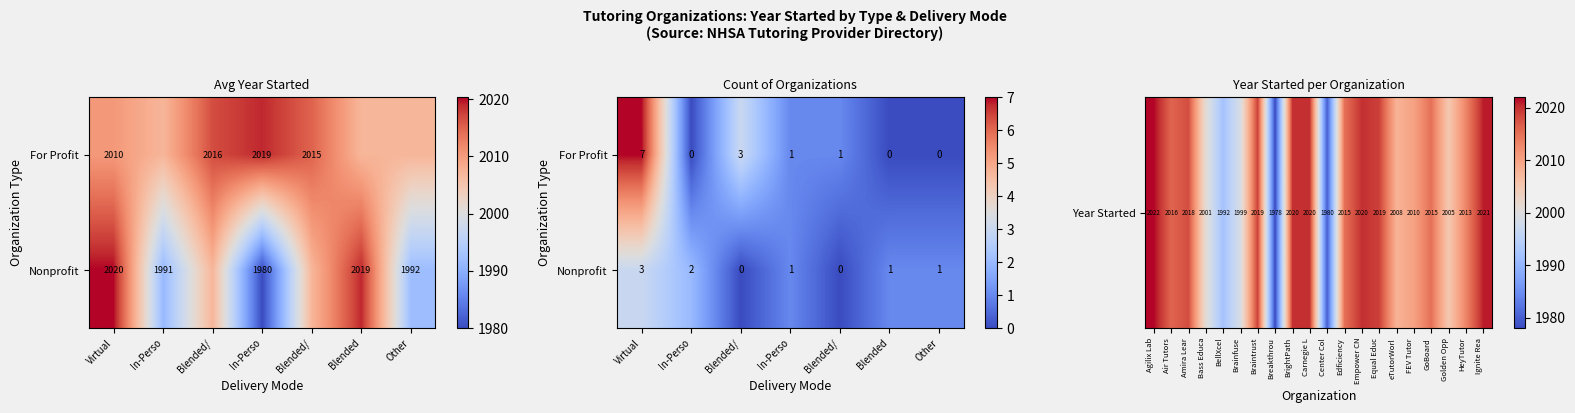

Reading left to right, extract all data points from this chart.

Agilix Labs, Inc.: 0=2022	1=0	2=0	3=0	4=0	5=0	6=0	7=0	8=0	9=0	10=0	11=0	12=0	13=0	14=0	15=0	16=0	17=0	18=0	19=0
Air Tutors: 0=0	1=2016	2=0	3=0	4=0	5=0	6=0	7=0	8=0	9=0	10=0	11=0	12=0	13=0	14=0	15=0	16=0	17=0	18=0	19=0
Amira Learning: 0=0	1=0	2=2018	3=0	4=0	5=0	6=0	7=0	8=0	9=0	10=0	11=0	12=0	13=0	14=0	15=0	16=0	17=0	18=0	19=0
Bass Educational: 0=0	1=0	2=0	3=2001	4=0	5=0	6=0	7=0	8=0	9=0	10=0	11=0	12=0	13=0	14=0	15=0	16=0	17=0	18=0	19=0
BellXcel: 0=0	1=0	2=0	3=0	4=1992	5=0	6=0	7=0	8=0	9=0	10=0	11=0	12=0	13=0	14=0	15=0	16=0	17=0	18=0	19=0
Brainfuse: 0=0	1=0	2=0	3=0	4=0	5=1999	6=0	7=0	8=0	9=0	10=0	11=0	12=0	13=0	14=0	15=0	16=0	17=0	18=0	19=0
Braintrust Tutors: 0=0	1=0	2=0	3=0	4=0	5=0	6=2019	7=0	8=0	9=0	10=0	11=0	12=0	13=0	14=0	15=0	16=0	17=0	18=0	19=0
Breakthrough Collab: 0=0	1=0	2=0	3=0	4=0	5=0	6=0	7=1978	8=0	9=0	10=0	11=0	12=0	13=0	14=0	15=0	16=0	17=0	18=0	19=0
BrightPath Tutors: 0=0	1=0	2=0	3=0	4=0	5=0	6=0	7=0	8=2020	9=0	10=0	11=0	12=0	13=0	14=0	15=0	16=0	17=0	18=0	19=0
Carnegie Learning: 0=0	1=0	2=0	3=0	4=0	5=0	6=0	7=0	8=0	9=2020	10=0	11=0	12=0	13=0	14=0	15=0	16=0	17=0	18=0	19=0
Center Collab Class: 0=0	1=0	2=0	3=0	4=0	5=0	6=0	7=0	8=0	9=0	10=1980	11=0	12=0	13=0	14=0	15=0	16=0	17=0	18=0	19=0
Edficiency: 0=0	1=0	2=0	3=0	4=0	5=0	6=0	7=0	8=0	9=0	10=0	11=2015	12=0	13=0	14=0	15=0	16=0	17=0	18=0	19=0
Empower CNY: 0=0	1=0	2=0	3=0	4=0	5=0	6=0	7=0	8=0	9=0	10=0	11=0	12=2020	13=0	14=0	15=0	16=0	17=0	18=0	19=0
Equal Education: 0=0	1=0	2=0	3=0	4=0	5=0	6=0	7=0	8=0	9=0	10=0	11=0	12=0	13=2019	14=0	15=0	16=0	17=0	18=0	19=0
eTutorWorld: 0=0	1=0	2=0	3=0	4=0	5=0	6=0	7=0	8=0	9=0	10=0	11=0	12=0	13=0	14=2008	15=0	16=0	17=0	18=0	19=0
FEV Tutor: 0=0	1=0	2=0	3=0	4=0	5=0	6=0	7=0	8=0	9=0	10=0	11=0	12=0	13=0	14=0	15=2010	16=0	17=0	18=0	19=0
GoBoard: 0=0	1=0	2=0	3=0	4=0	5=0	6=0	7=0	8=0	9=0	10=0	11=0	12=0	13=0	14=0	15=0	16=2015	17=0	18=0	19=0
Golden Opportunity: 0=0	1=0	2=0	3=0	4=0	5=0	6=0	7=0	8=0	9=0	10=0	11=0	12=0	13=0	14=0	15=0	16=0	17=2005	18=0	19=0
HeyTutor: 0=0	1=0	2=0	3=0	4=0	5=0	6=0	7=0	8=0	9=0	10=0	11=0	12=0	13=0	14=0	15=0	16=0	17=0	18=2013	19=0
Ignite Reading: 0=0	1=0	2=0	3=0	4=0	5=0	6=0	7=0	8=0	9=0	10=0	11=0	12=0	13=0	14=0	15=0	16=0	17=0	18=0	19=2021